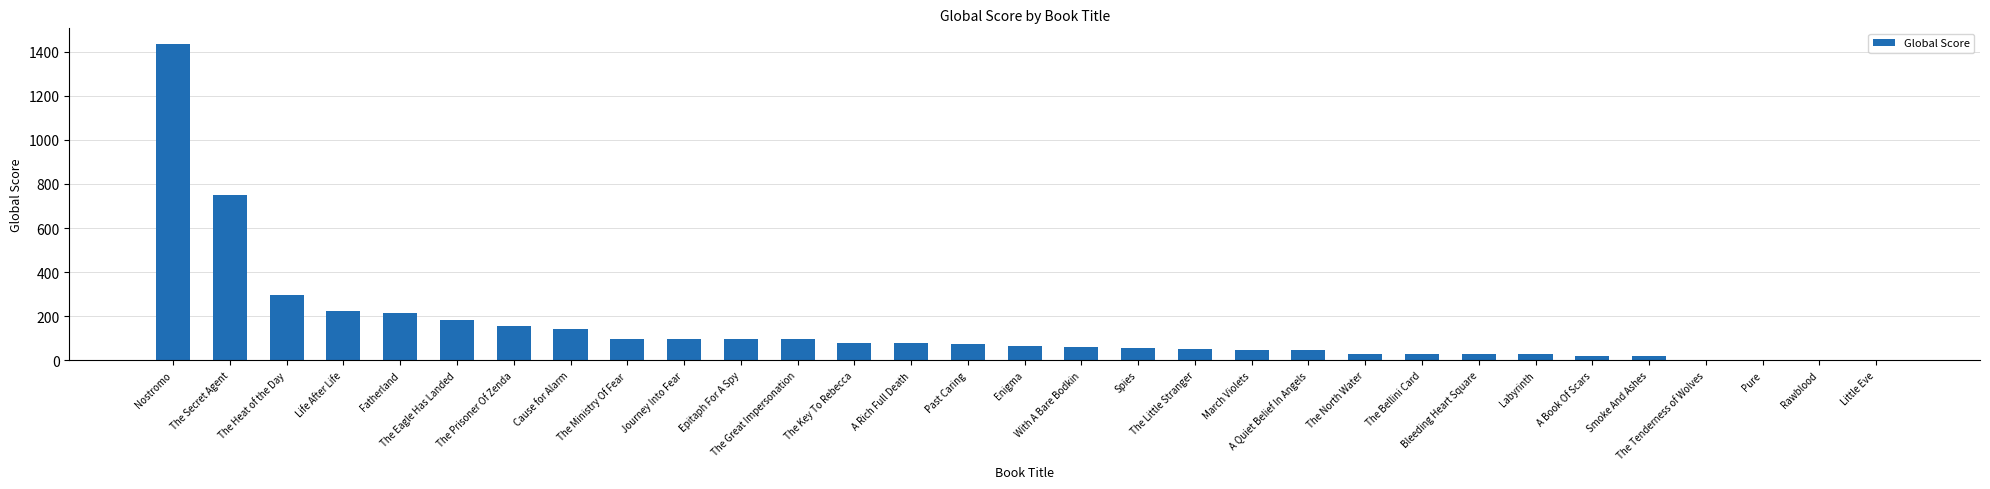

True or false: the data shows 156 at The Prisoner Of Zenda.

True